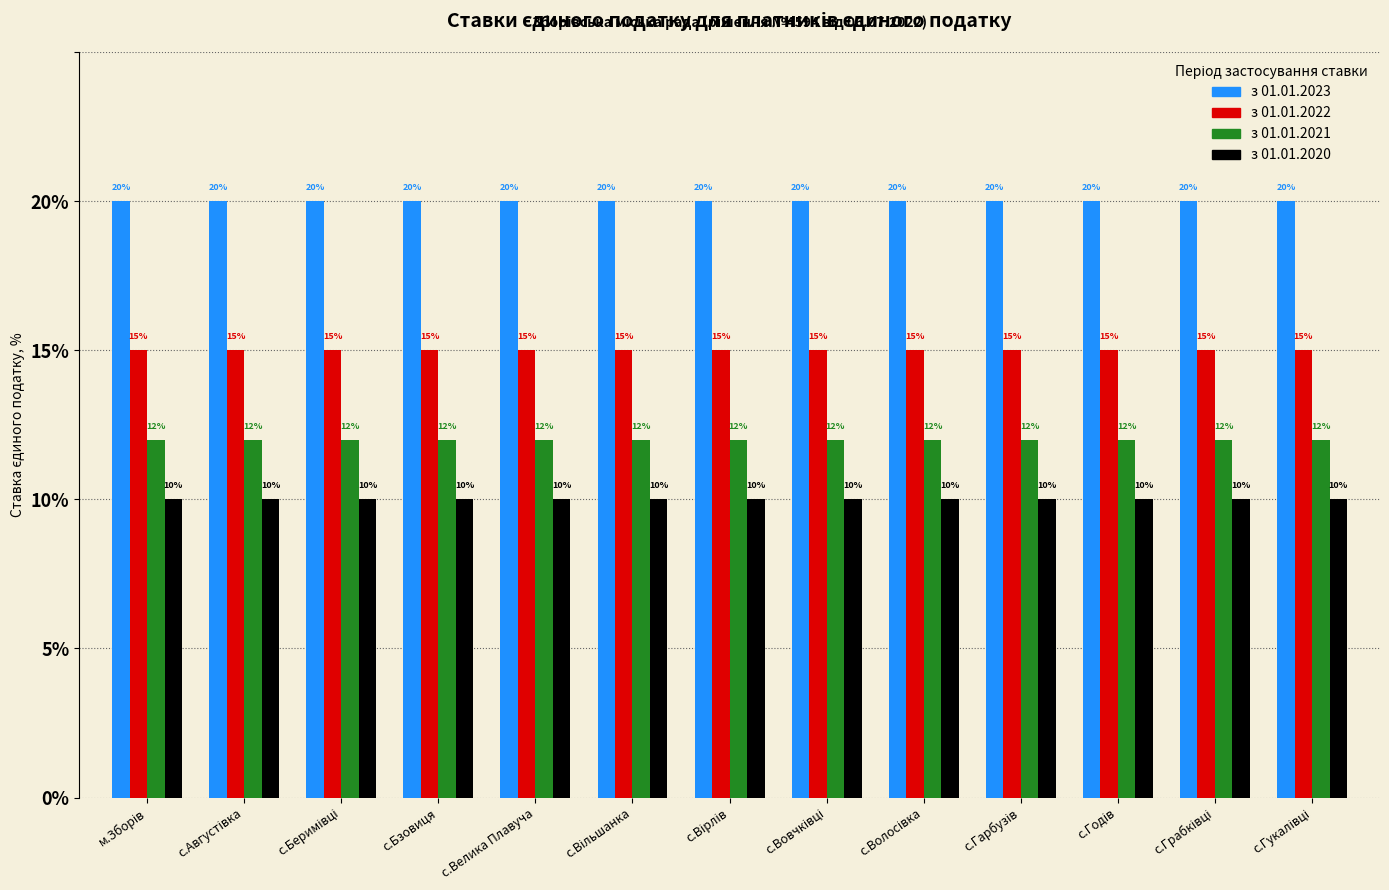

What is the difference between the highest and lowest values at с.Бзовиця?

10